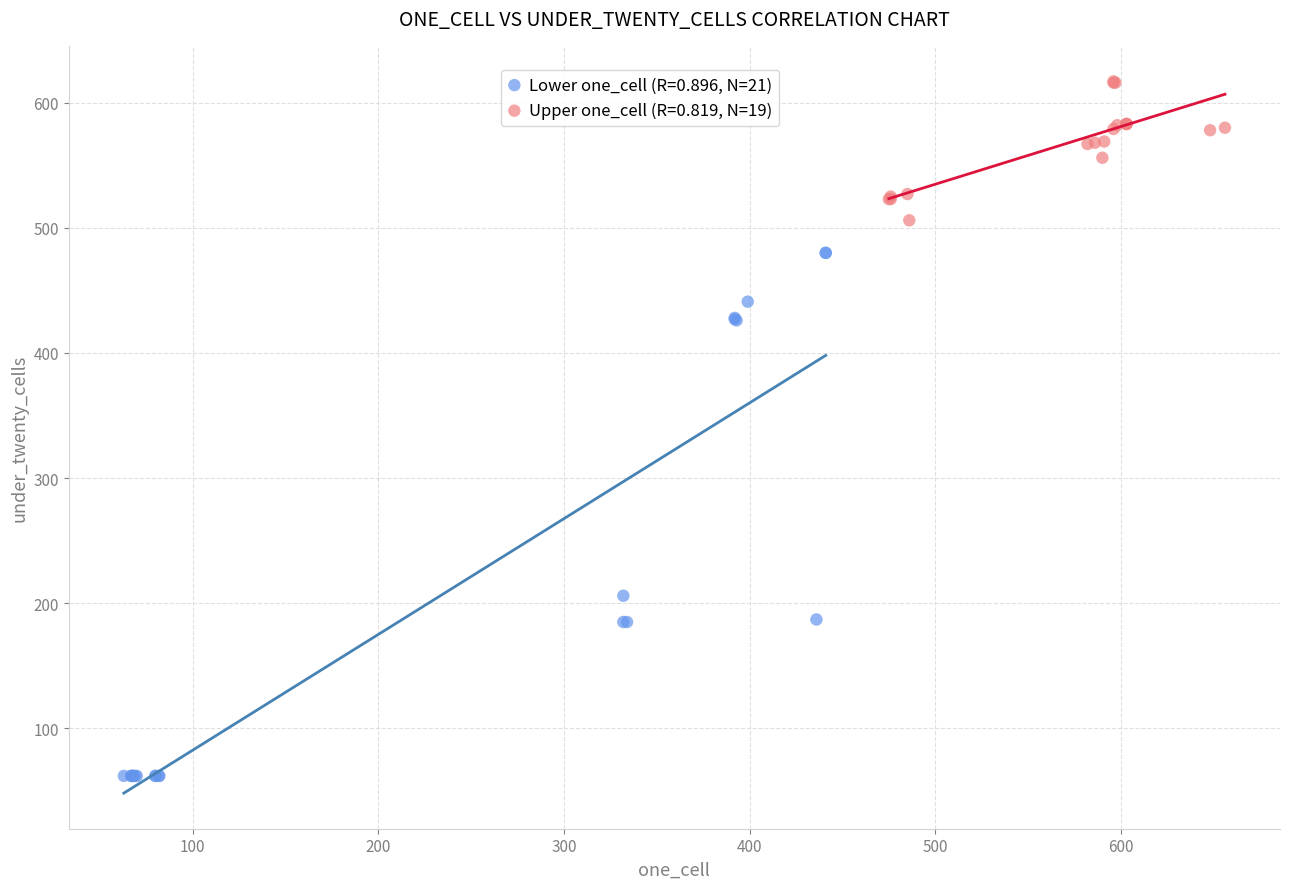

Which series reaches the minimum Y coordinate?

Lower one_cell (R=0.896, N=21)